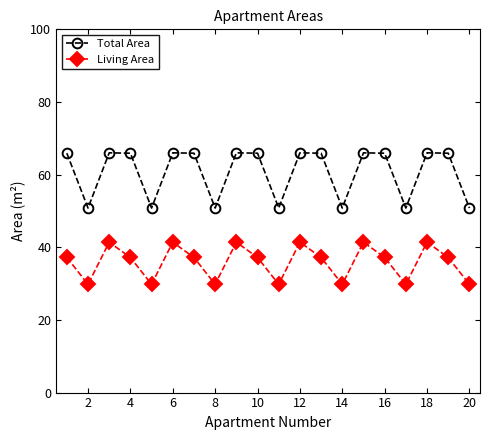

True or false: Total Area and Living Area cross at least once.

False